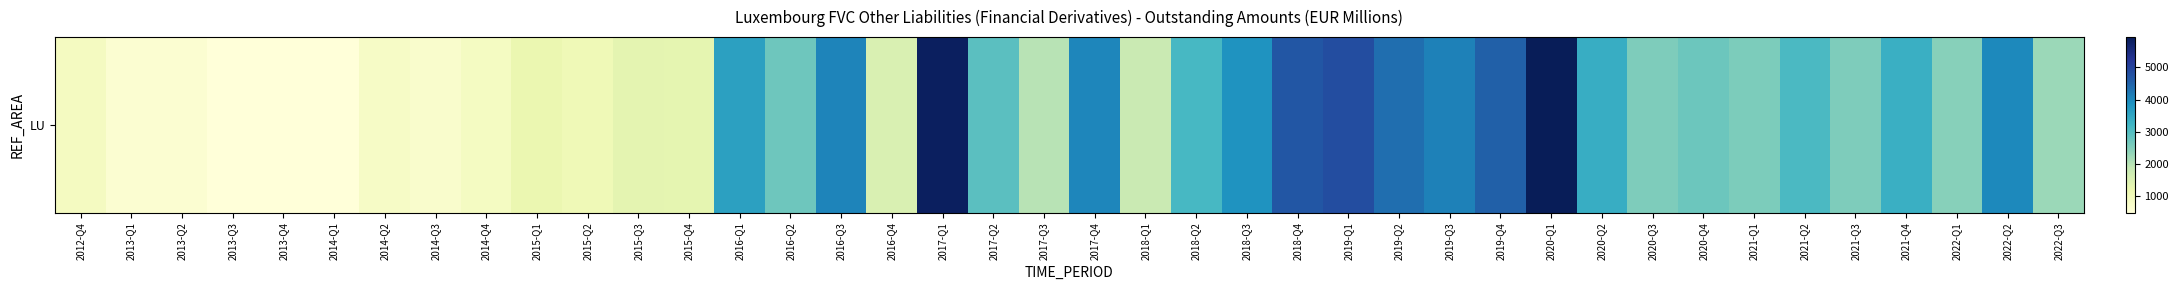

Rank the categories by value from highest to lowest.

2020-Q1, 2017-Q1, 2019-Q1, 2018-Q4, 2019-Q4, 2019-Q2, 2019-Q3, 2016-Q3, 2017-Q4, 2022-Q2, 2018-Q3, 2016-Q1, 2020-Q2, 2021-Q4, 2018-Q2, 2021-Q2, 2017-Q2, 2020-Q4, 2016-Q2, 2021-Q1, 2020-Q3, 2021-Q3, 2022-Q1, 2022-Q3, 2017-Q3, 2018-Q1, 2016-Q4, 2015-Q3, 2015-Q4, 2015-Q1, 2015-Q2, 2012-Q4, 2014-Q4, 2014-Q2, 2014-Q3, 2013-Q1, 2013-Q2, 2013-Q3, 2014-Q1, 2013-Q4